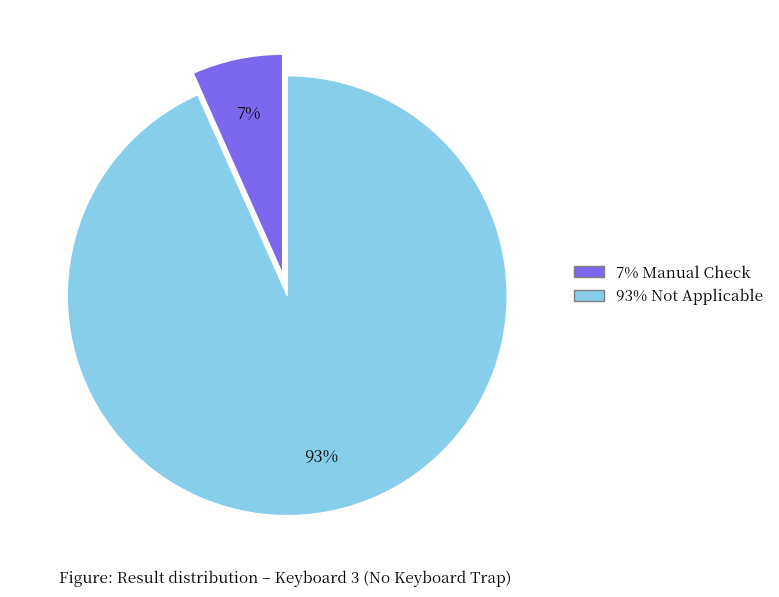

Does any single category account for the majority?

Yes